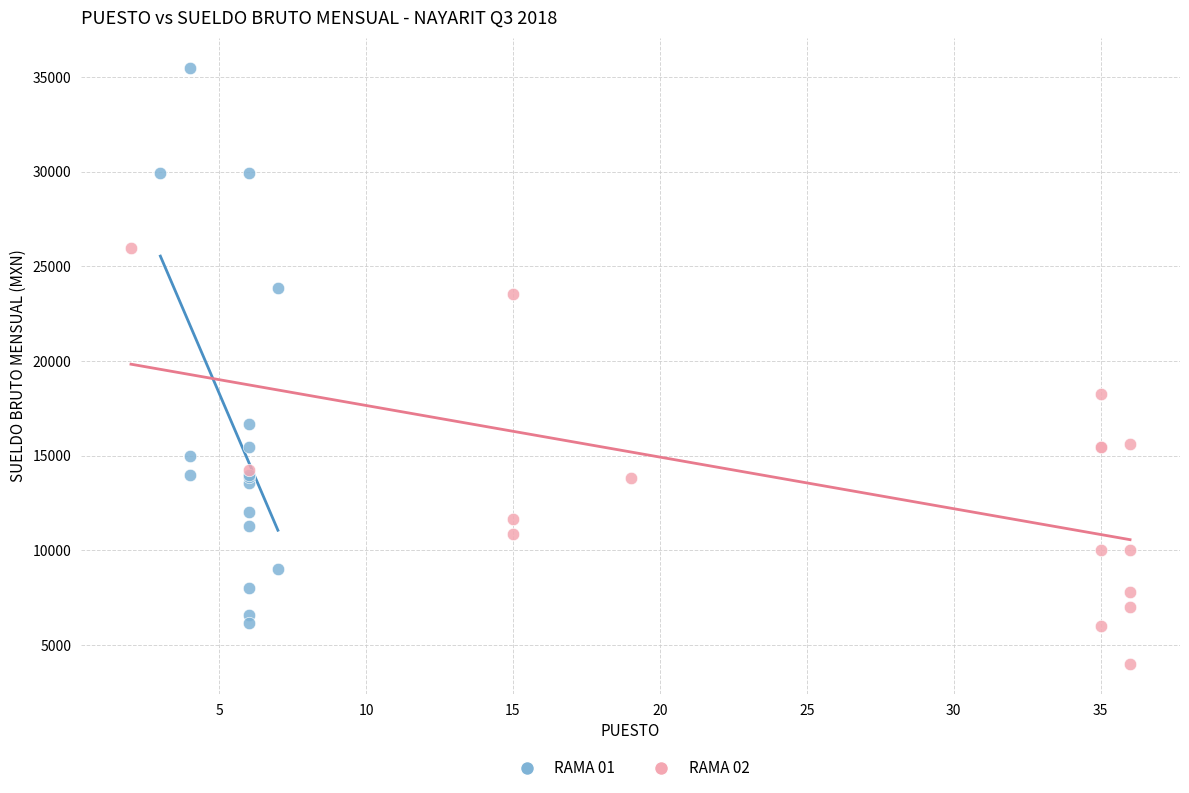

Which series reaches the minimum Y coordinate?

RAMA 02